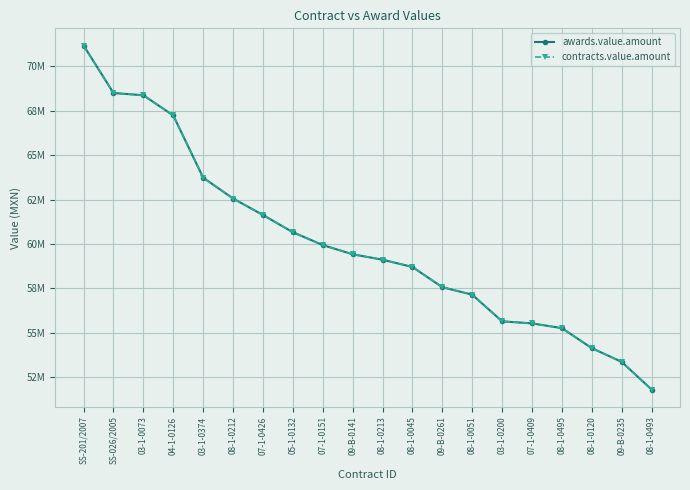

True or false: contracts.value.amount and awards.value.amount intersect in this chart.

False